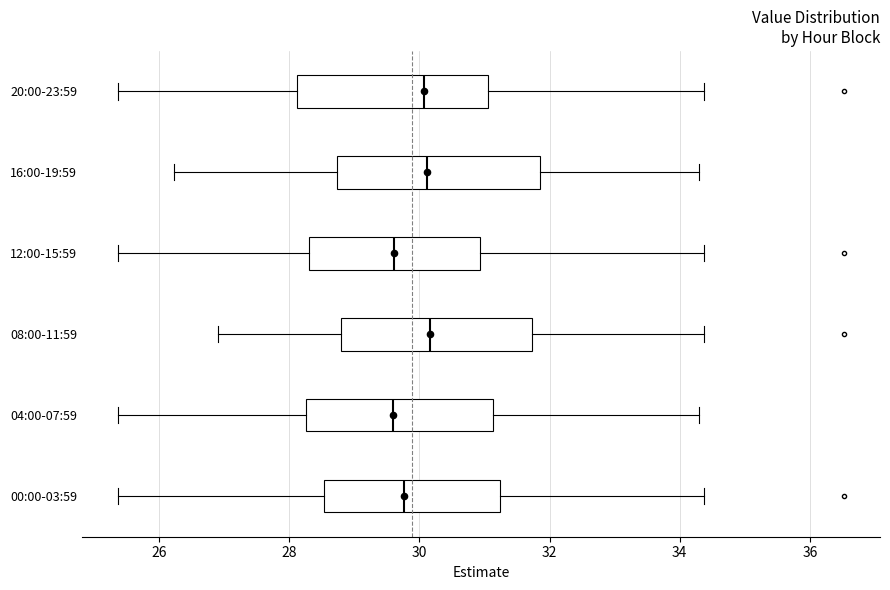

Where does the median line of the box for 00:00-03:59 sit on the x-axis? The values are not printed on the chart, so give them approximately, as read against the axis.

29.8